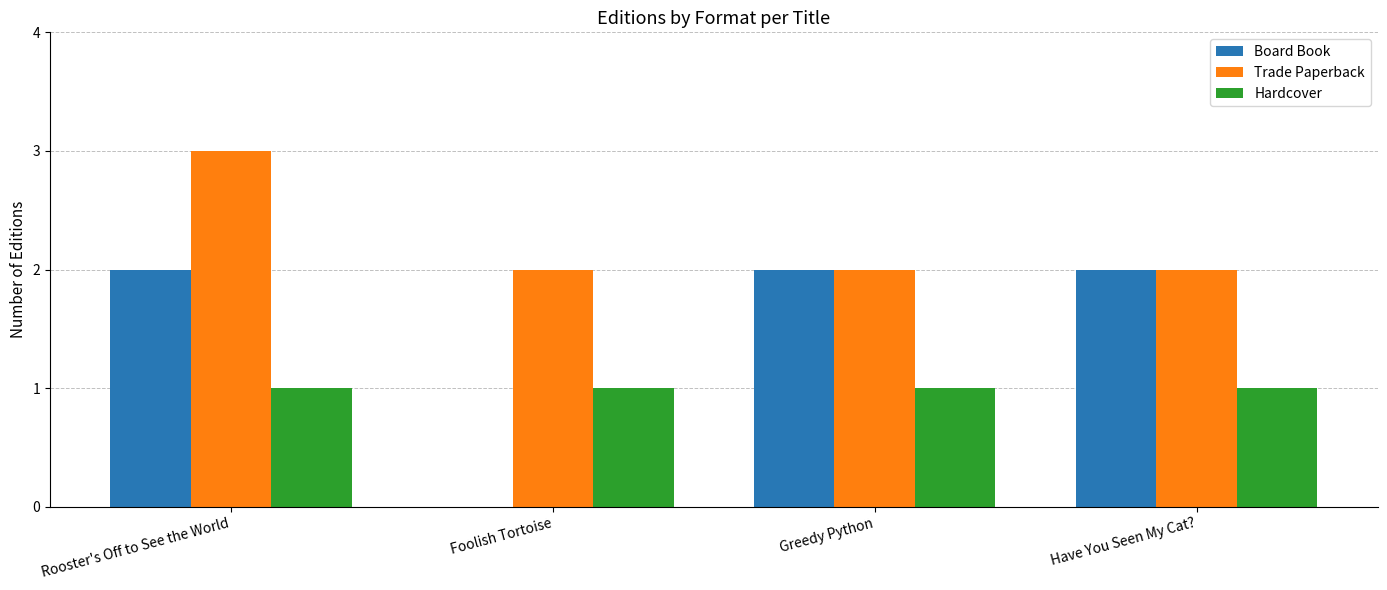

How many values in Board Book are above zero?

3